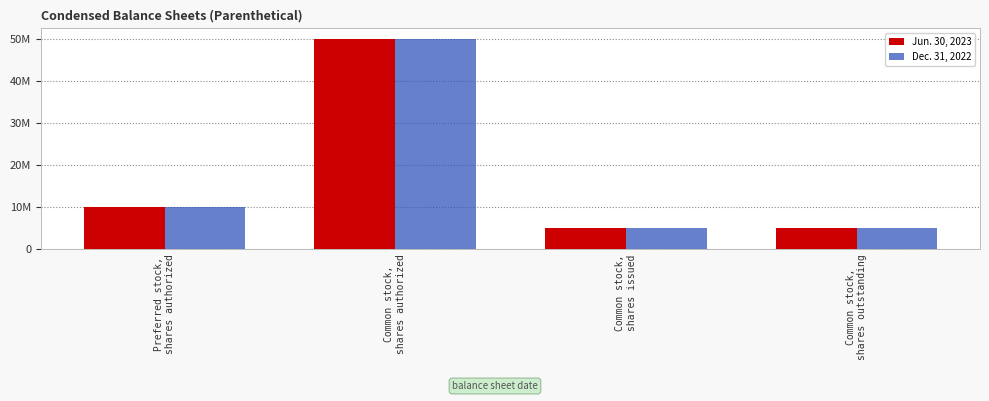

What are all the series names shown in the legend?

Jun. 30, 2023, Dec. 31, 2022